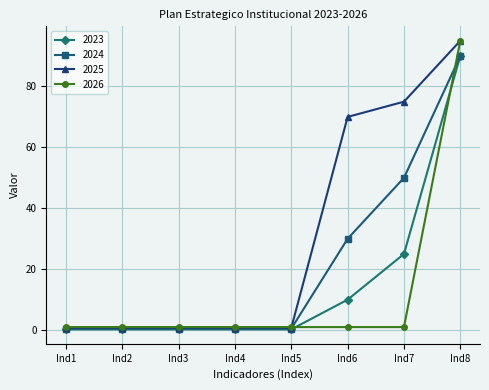

Which category has the highest value across all series?

Ind8